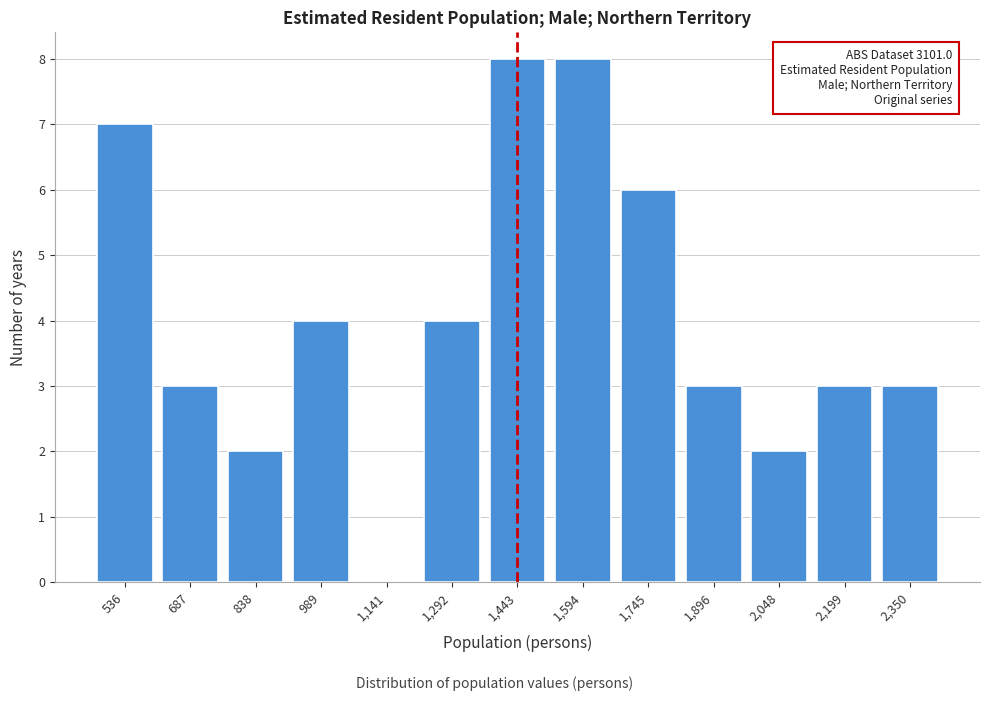

Reading left to right, transcribe all the data shown in this chart.

536=7	687=3	838=2	989=4	1,141=0	1,292=4	1,443=8	1,594=8	1,745=6	1,896=3	2,048=2	2,199=3	2,350=3